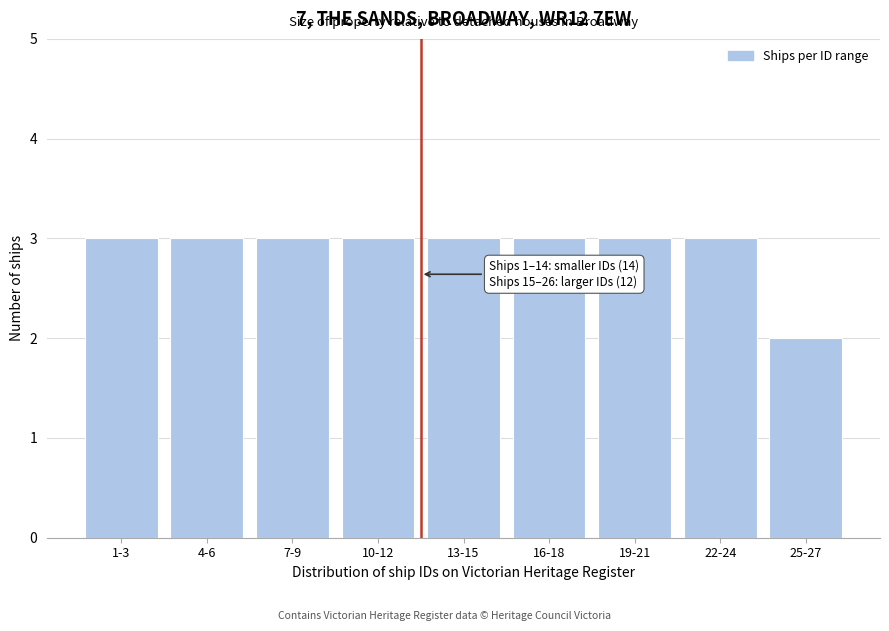

Reading left to right, transcribe all the data shown in this chart.

3	3	3	3	3	3	3	3	2